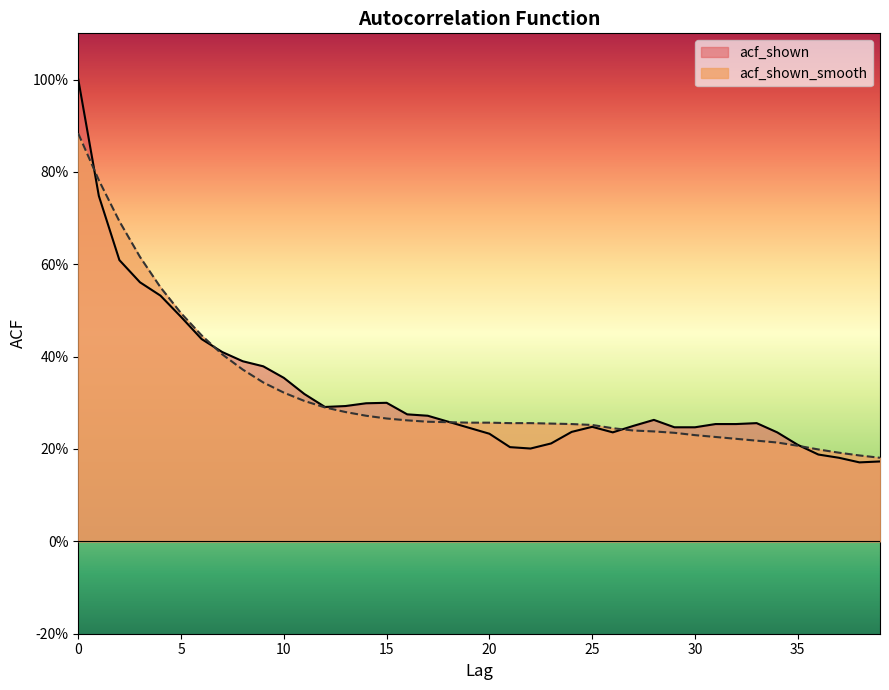

Count the acf_shown_smooth values in the range 0 to 1.

40